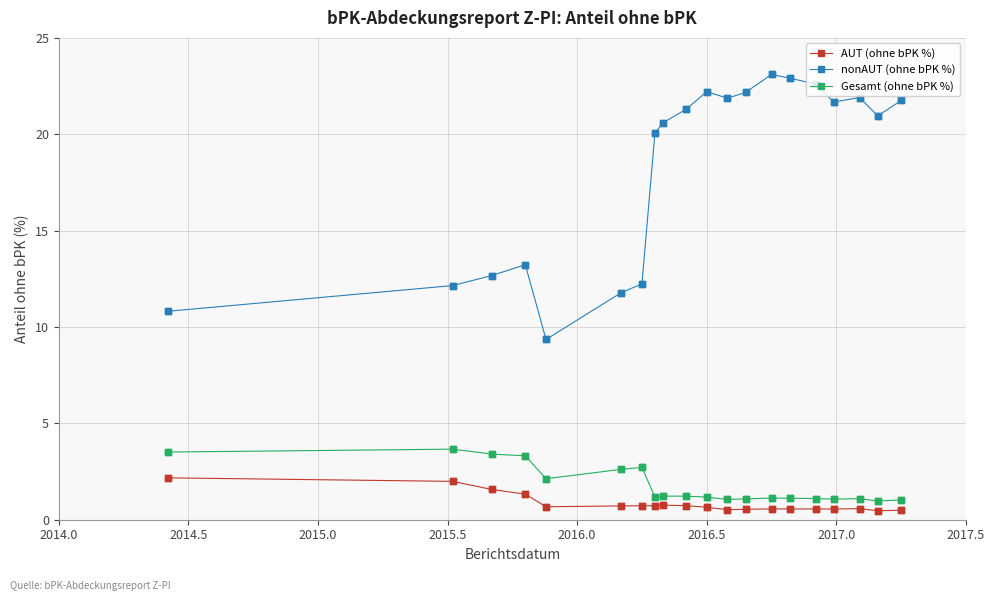

Which series has the largest range (max minus min)?

nonAUT (ohne bPK %)